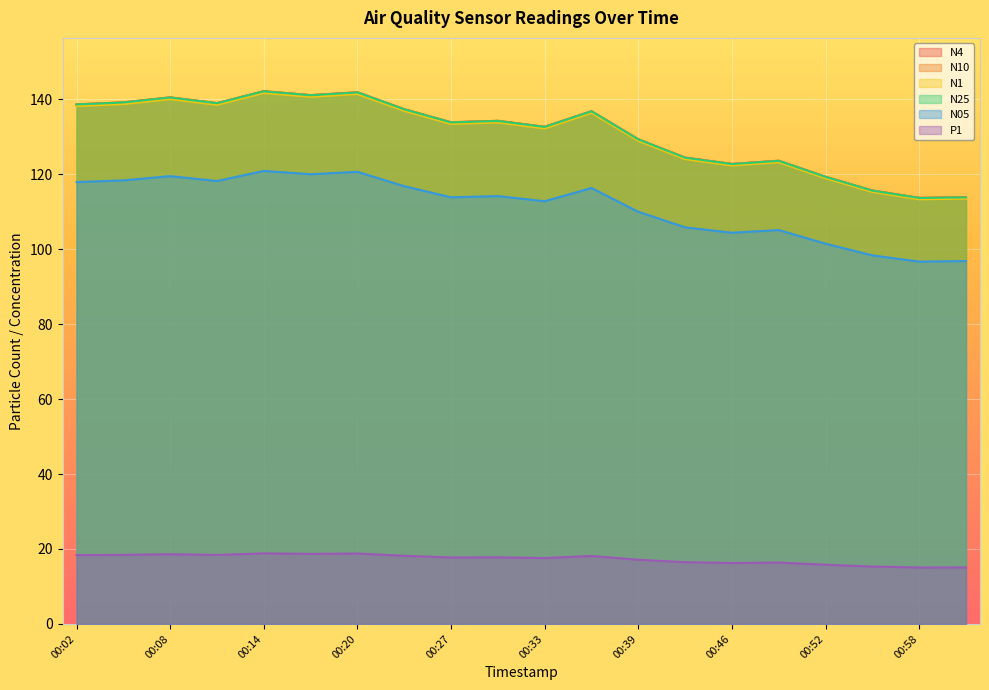

True or false: N10 has a value of 62.8 at 00:20.

False